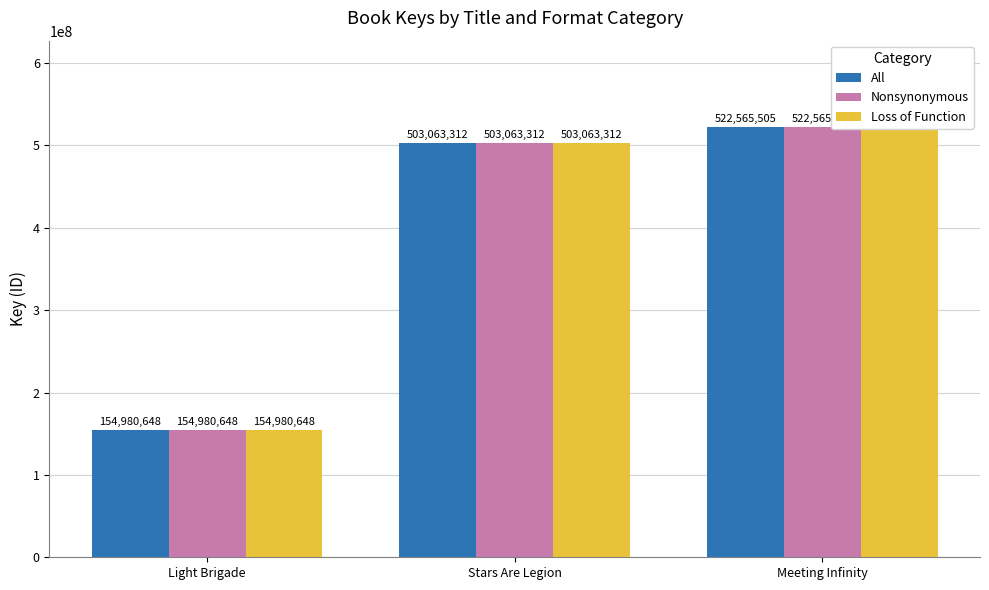

List the labels in order of Loss of Function value, smallest first.

Light Brigade, Stars Are Legion, Meeting Infinity